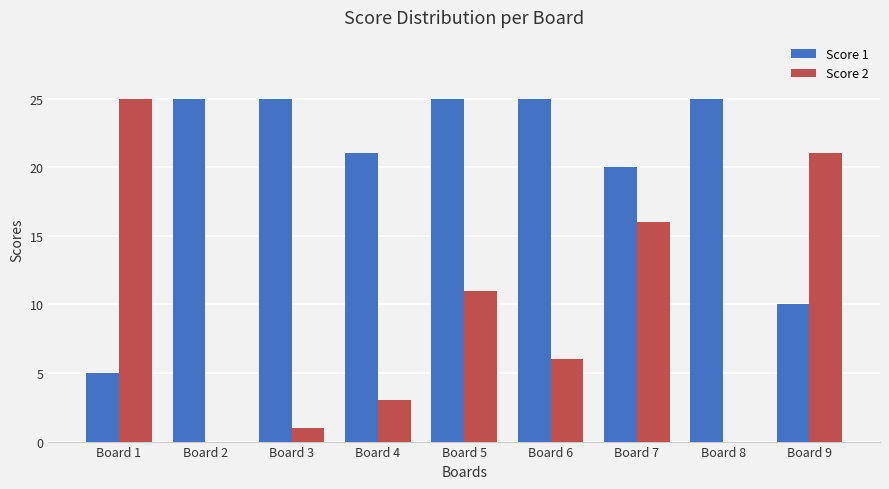

Which category has the highest value in the Score 2 series?

Board 1